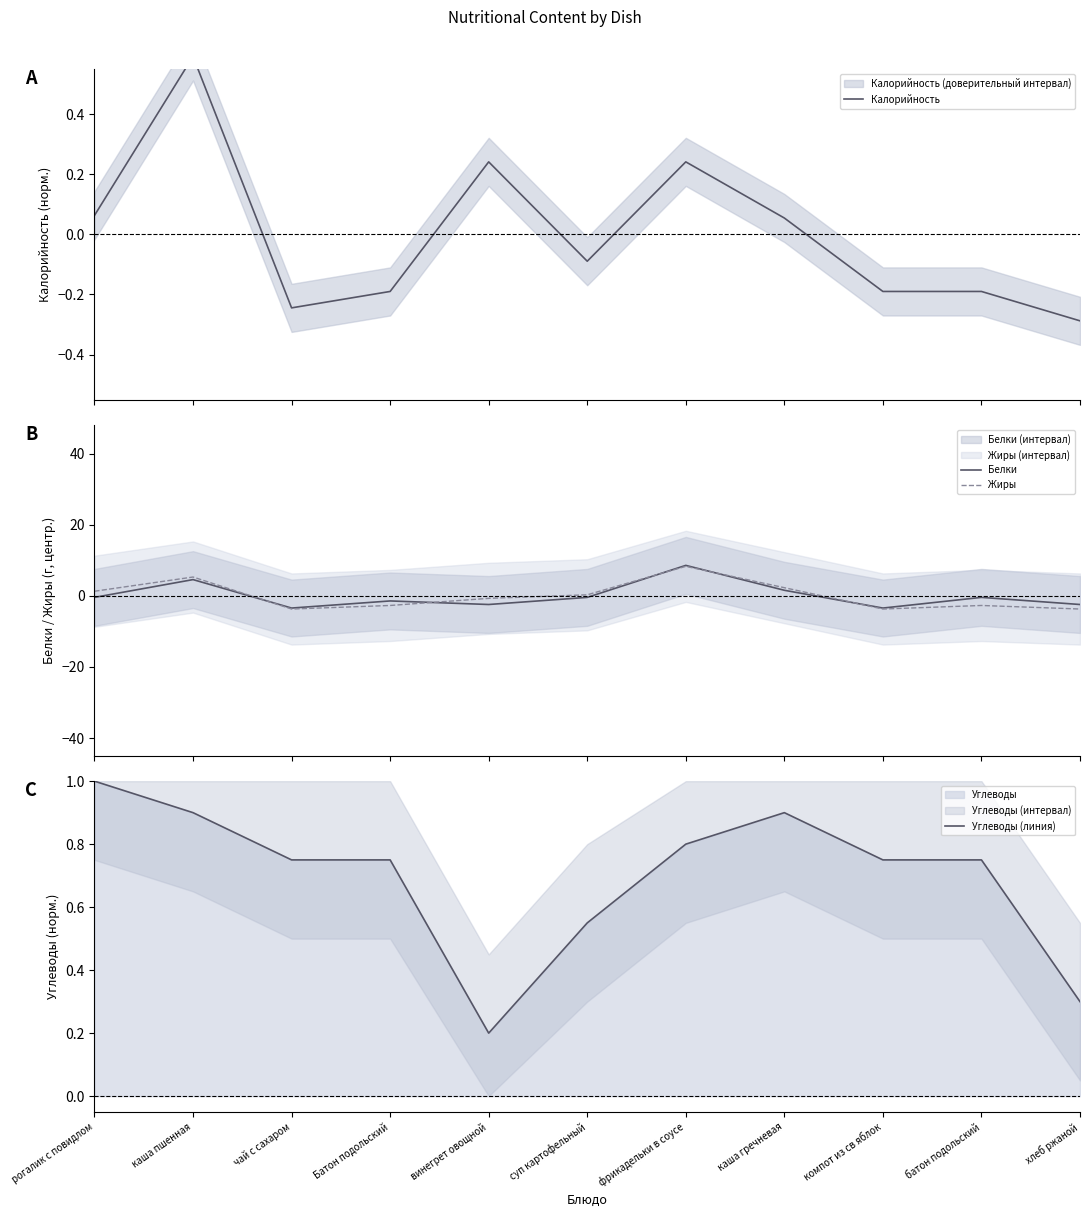

At which label does Калорийность first exceed 0?

рогалик с повидлом